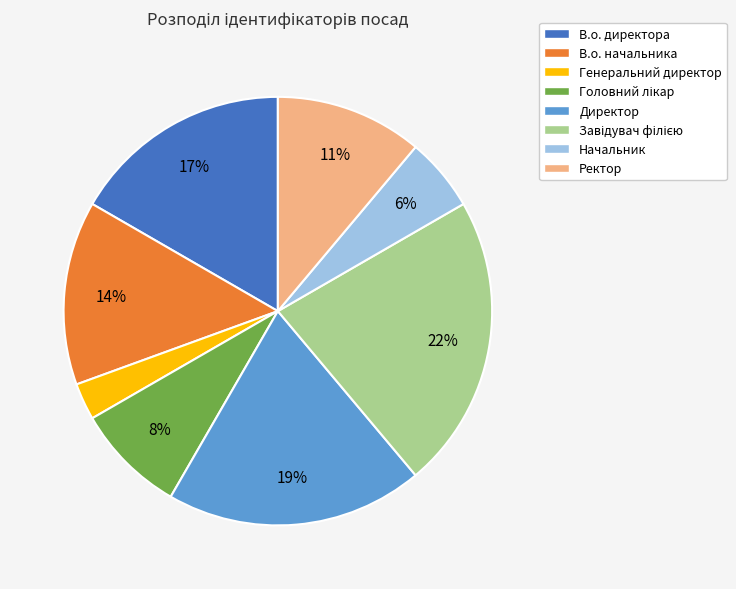

To the nearest percent, what portion does Директор represent?

19%